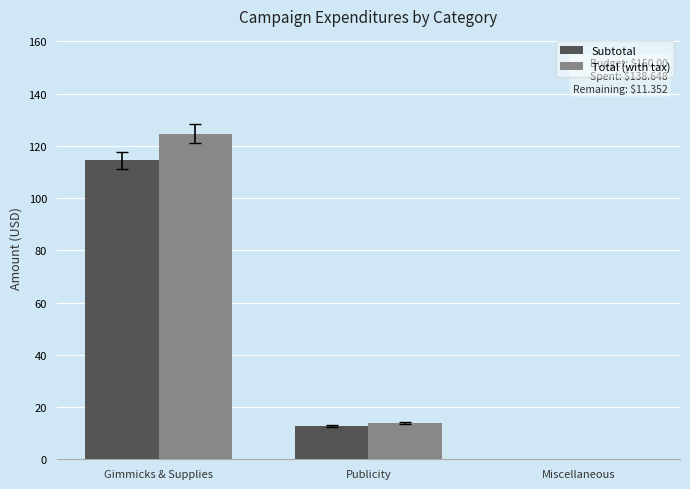

Count the number of categories in the chart.

3